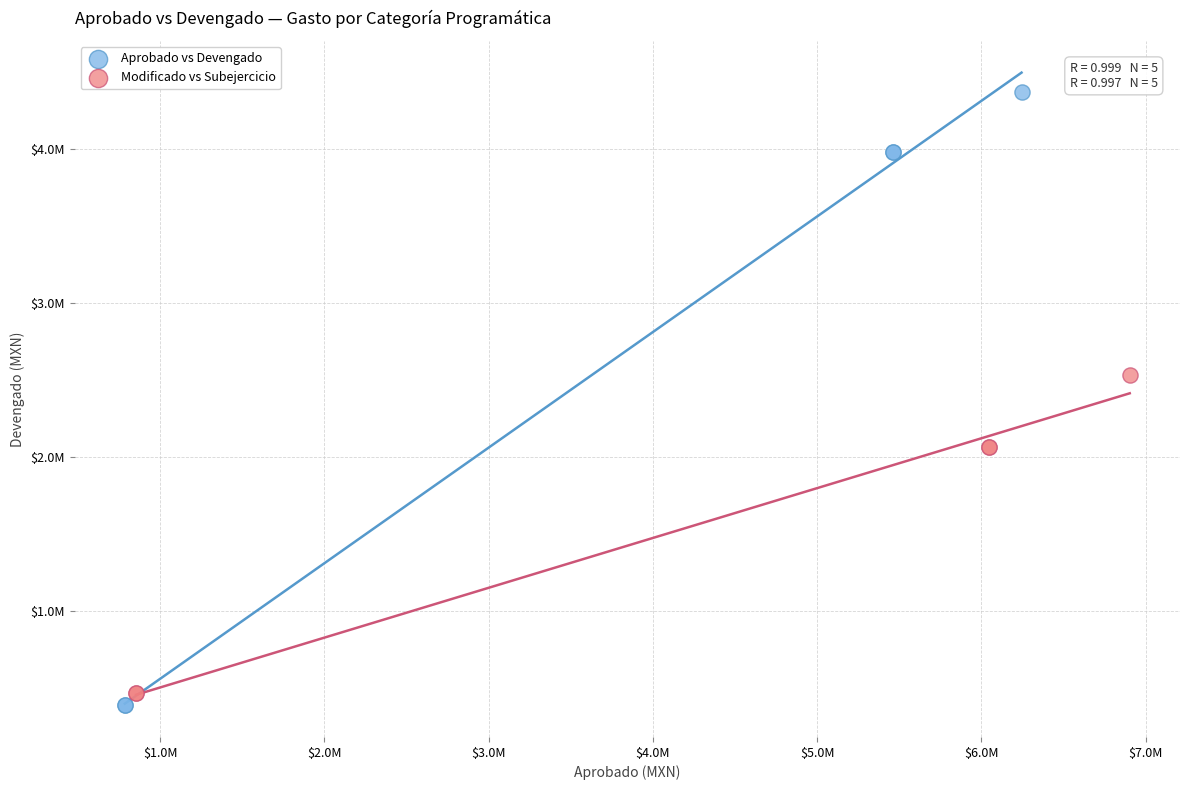

What are all the series names shown in the legend?

Aprobado vs Devengado, Modificado vs Subejercicio